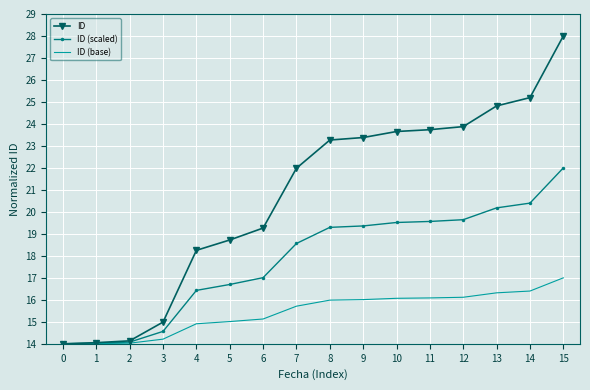

What is the spread (max minus min) of values at 11?

7.7